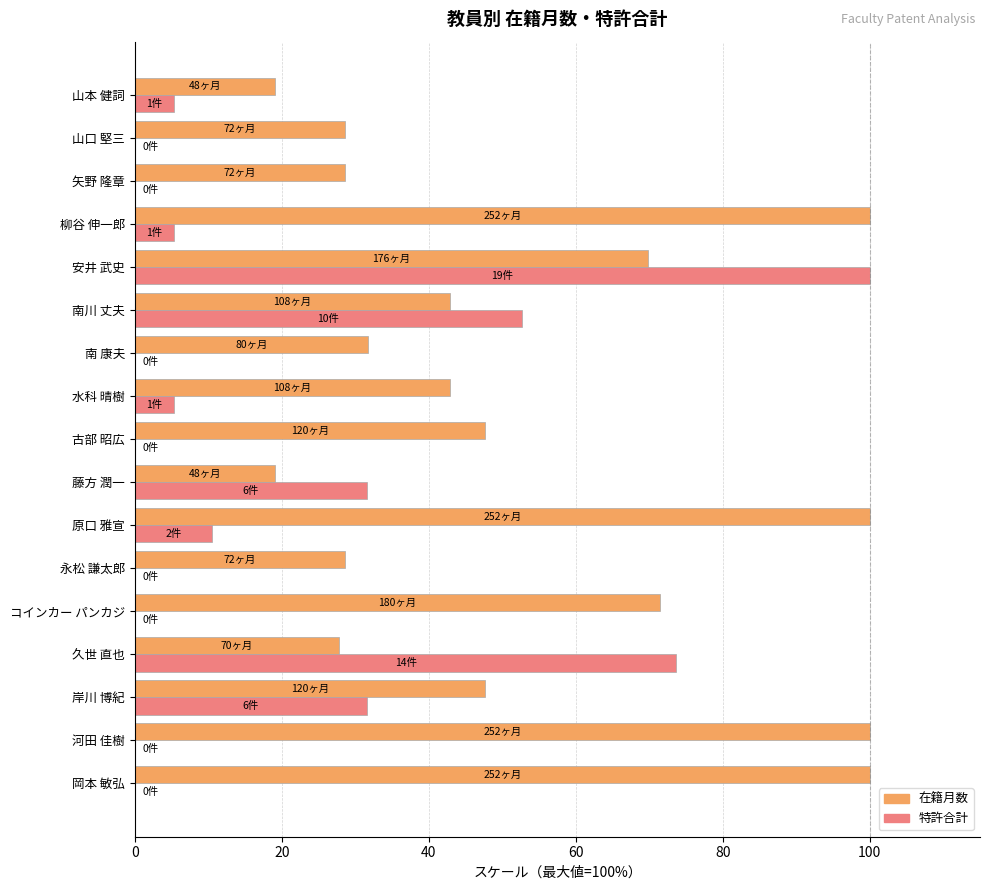

Which series changed the most between 柳谷 伸一郎 and 矢野 隆章?

在籍月数